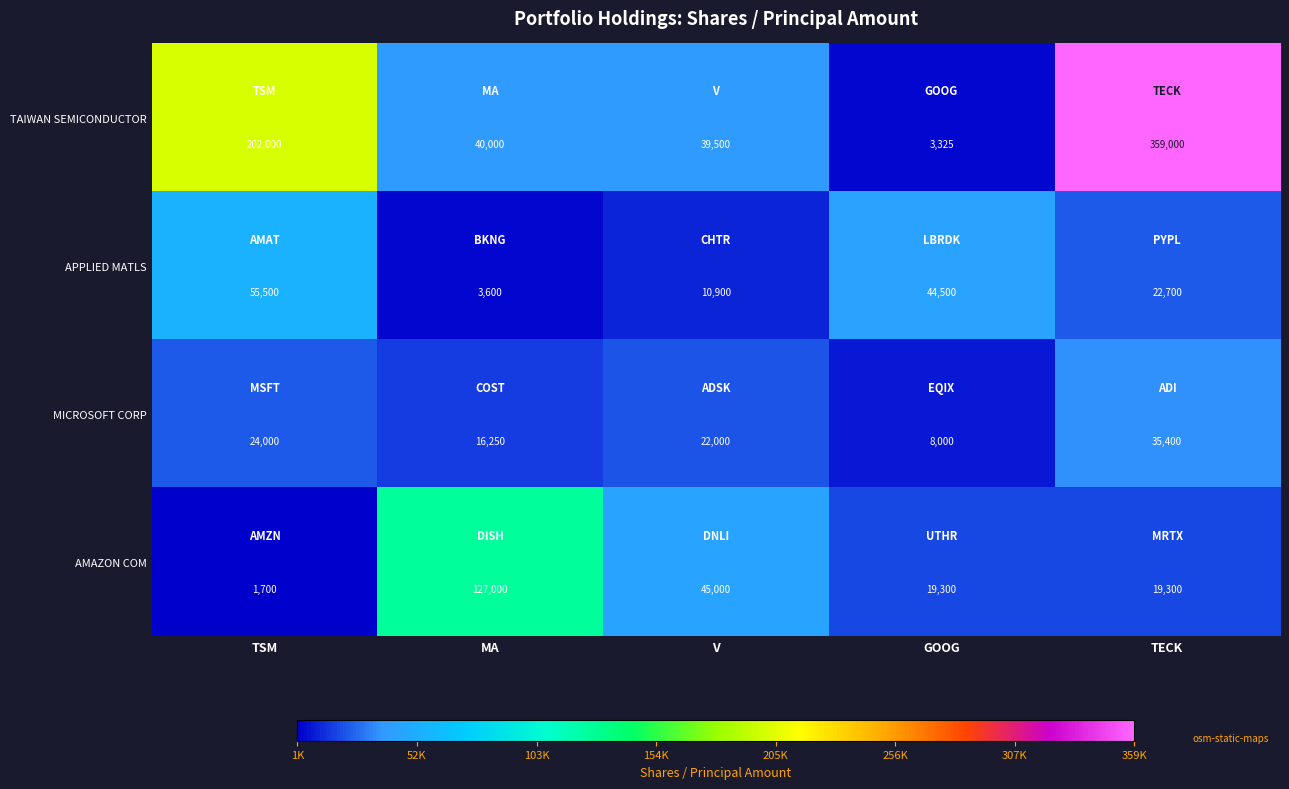

At which category is the sum across all series the highest?

TECK